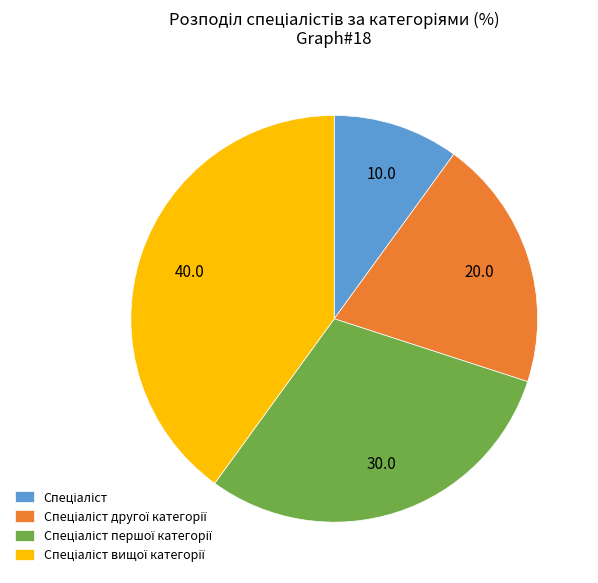

Is there a majority slice in this chart?

No